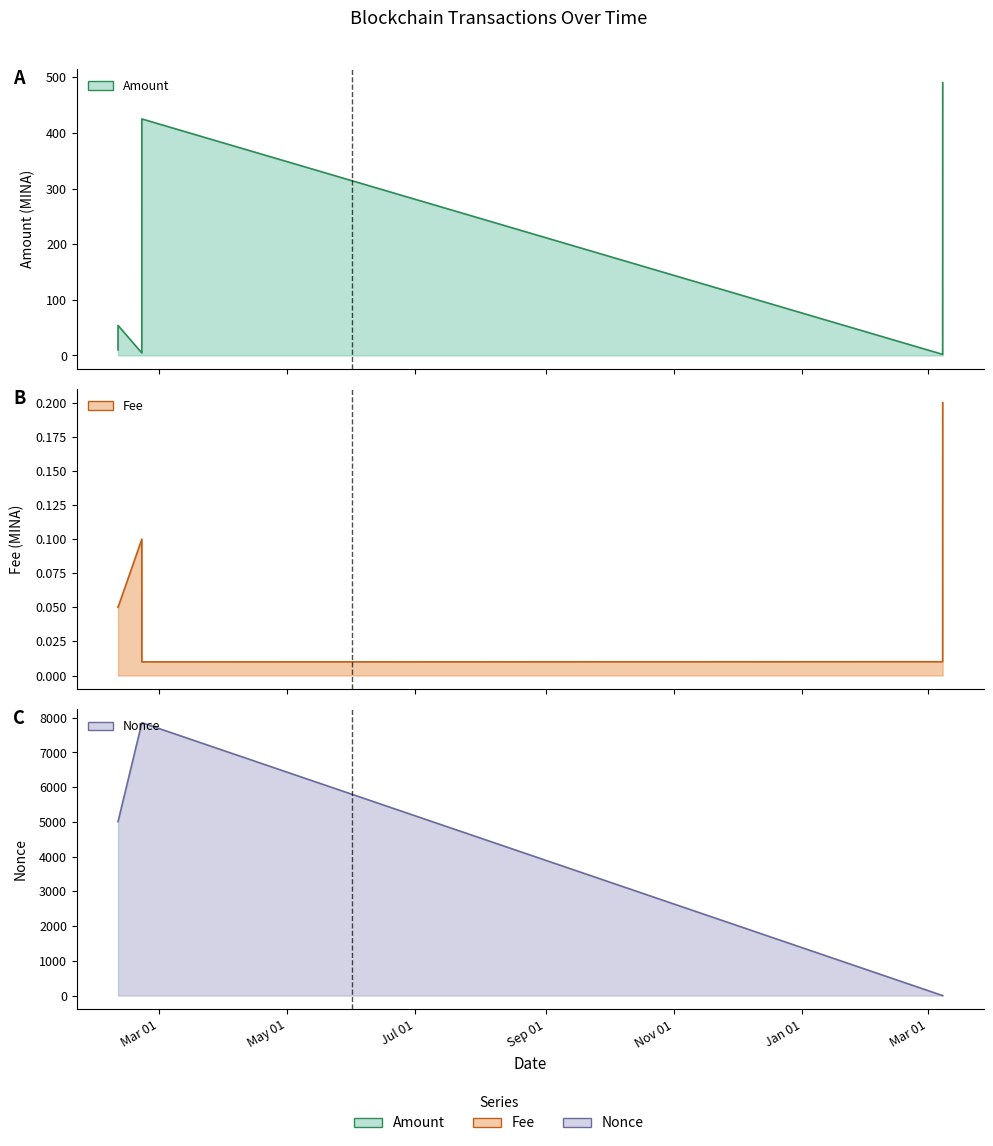

Which series has the largest range (max minus min)?

Nonce